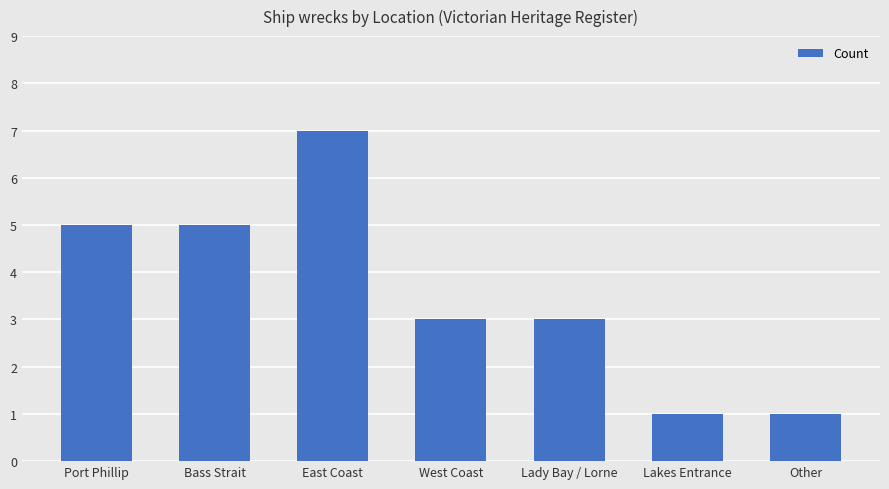

What is the smallest value displayed?

1